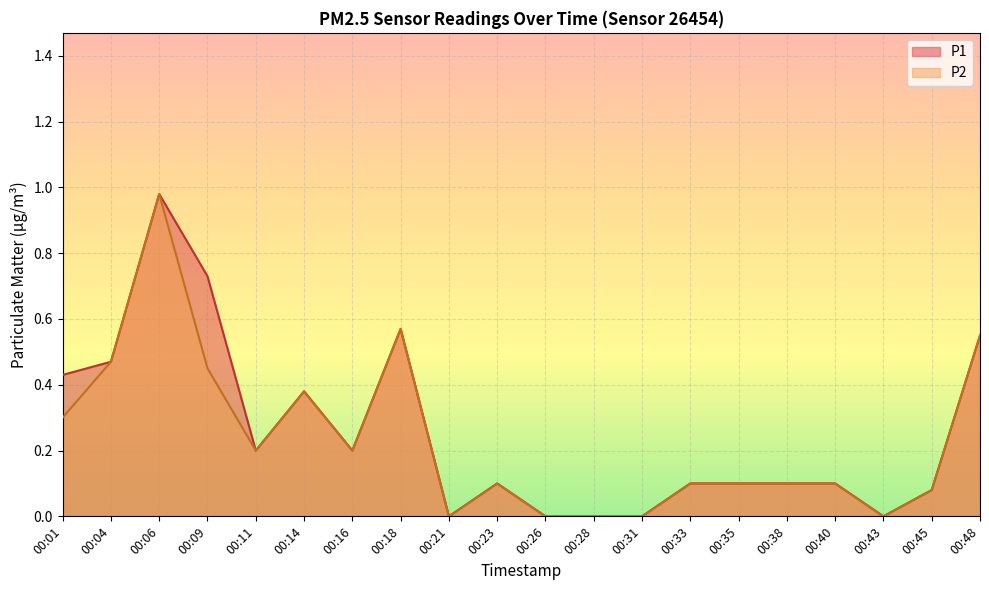

What is the total value across all series at 00:04?

0.9